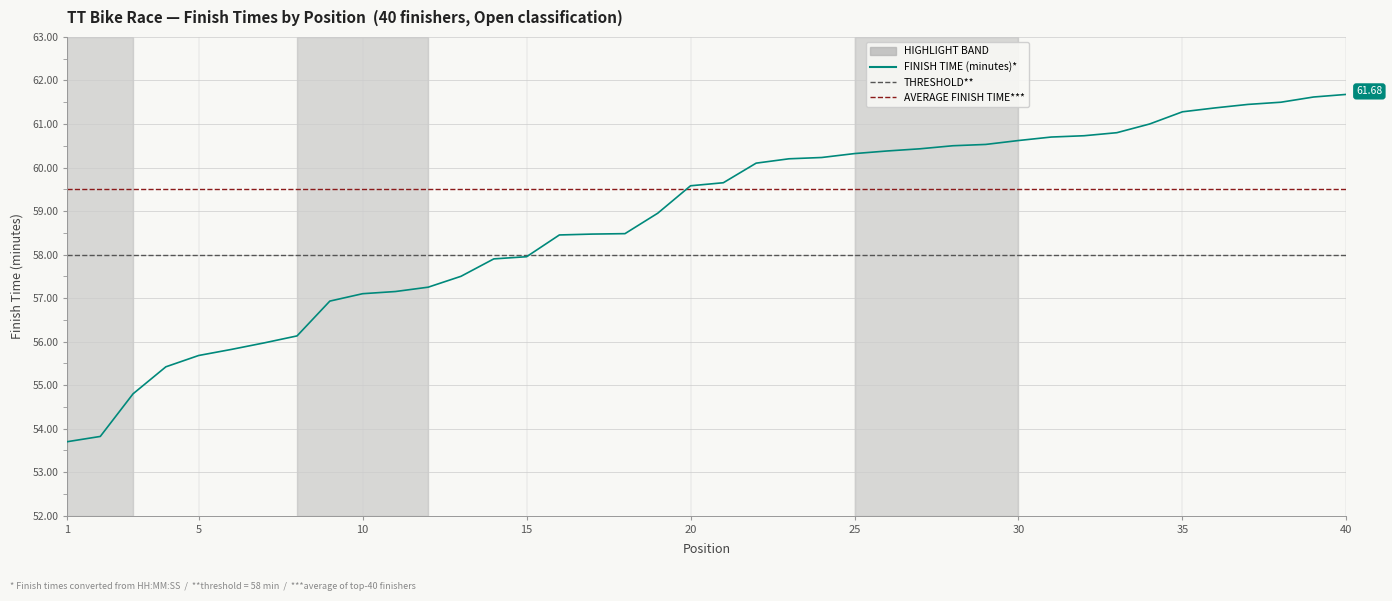

Reading left to right, transcribe all the data shown in this chart.

53.7	53.8	54.8	55.4	55.7	55.8	56.0	56.1	56.9	57.1	57.1	57.2	57.5	57.9	58.0	58.5	58.5	58.5	59.0	59.6	59.6	60.1	60.2	60.2	60.3	60.4	60.4	60.5	60.5	60.6	60.7	60.7	60.8	61.0	61.3	61.4	61.5	61.5	61.6	61.7